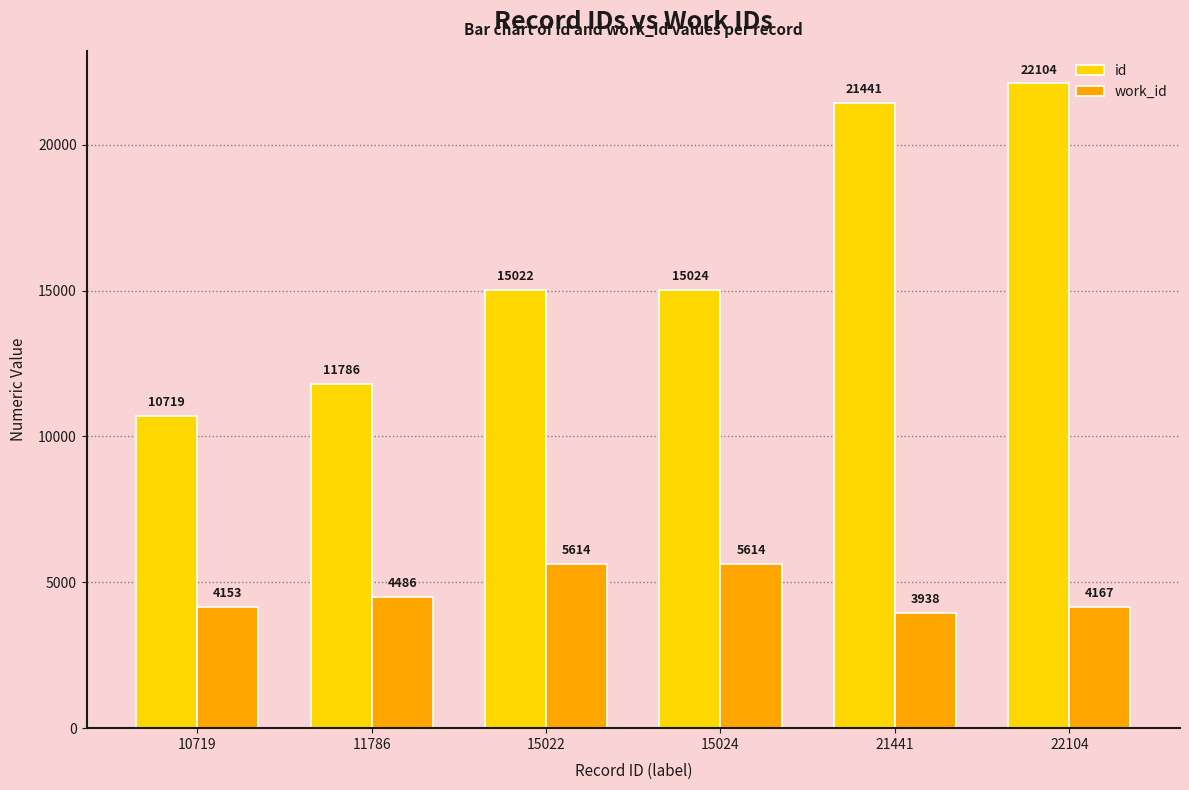

How many categories are shown in the chart?

6